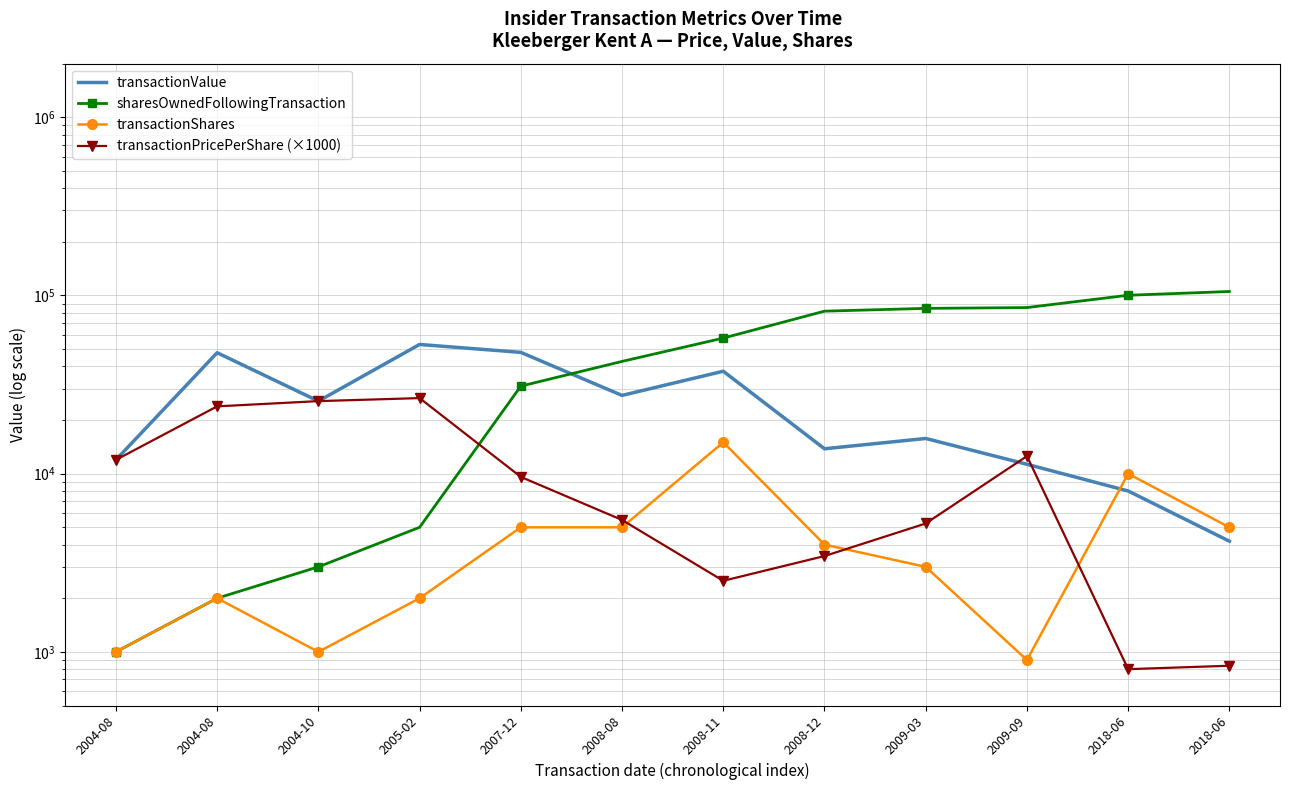

List the series in order of their peak value, lowest first.

transactionShares, transactionPricePerShare (×1000), transactionValue, sharesOwnedFollowingTransaction